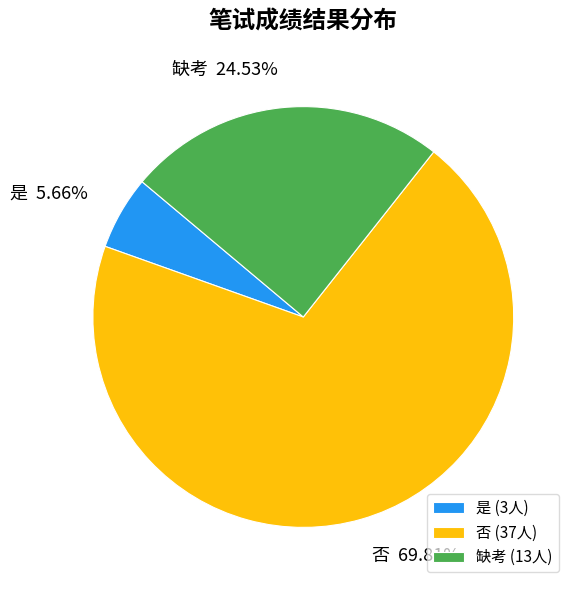

Do 是 and 缺考 together represent more than half of the pie?

No